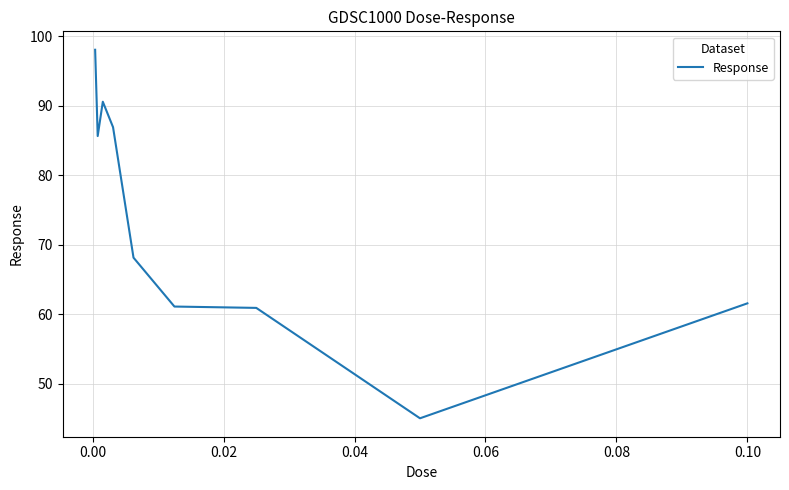

What is the difference between the maximum and minimum values?

53.0